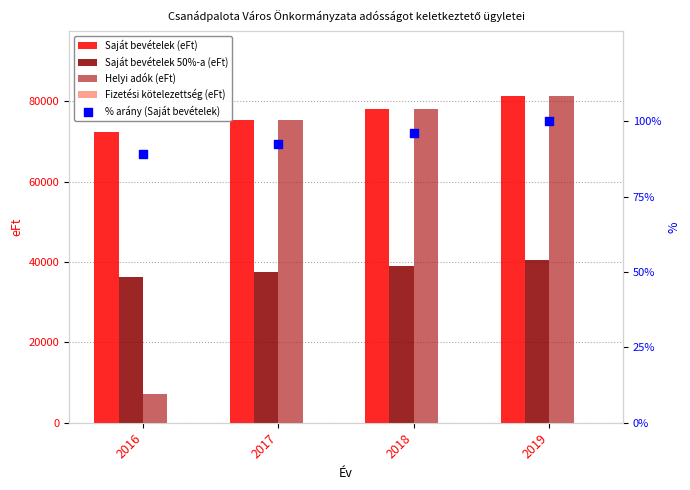

Which series has the largest total across all categories?

Saját bevételek (eFt)